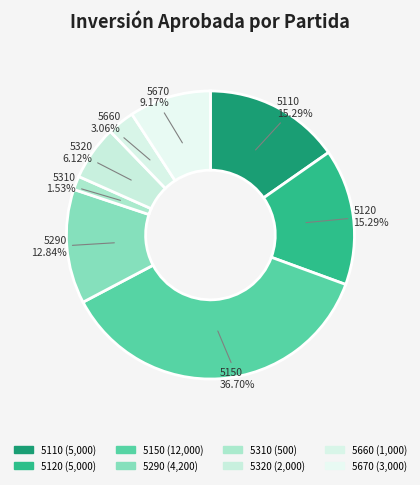

Which slice is the smallest?

5310